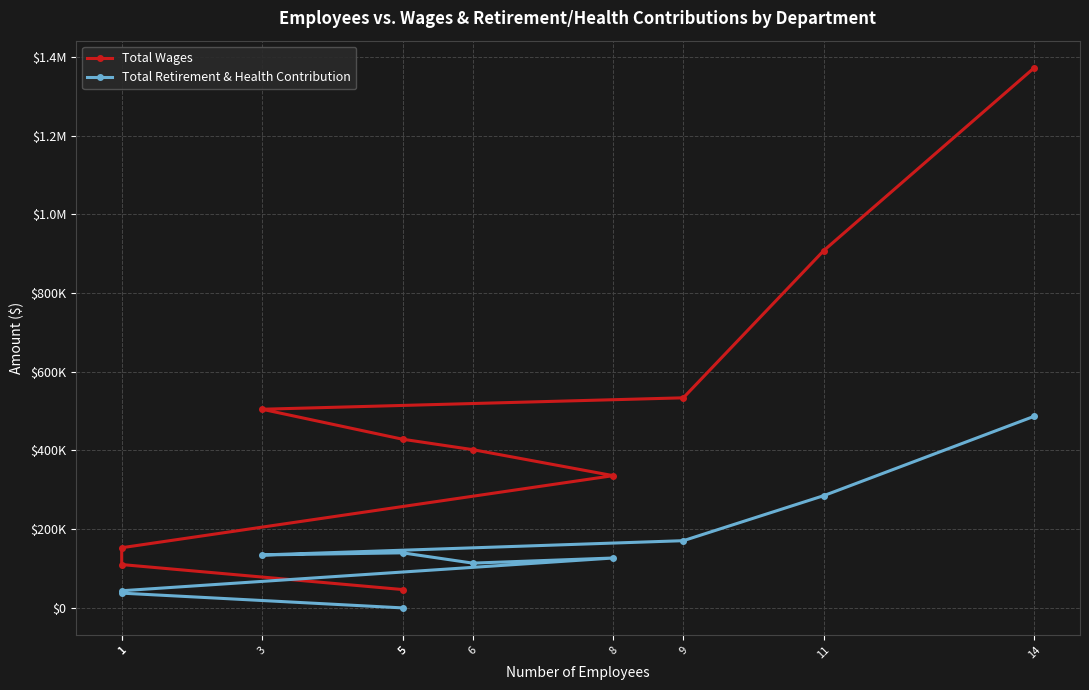

Does the chart have visible grid lines?

Yes